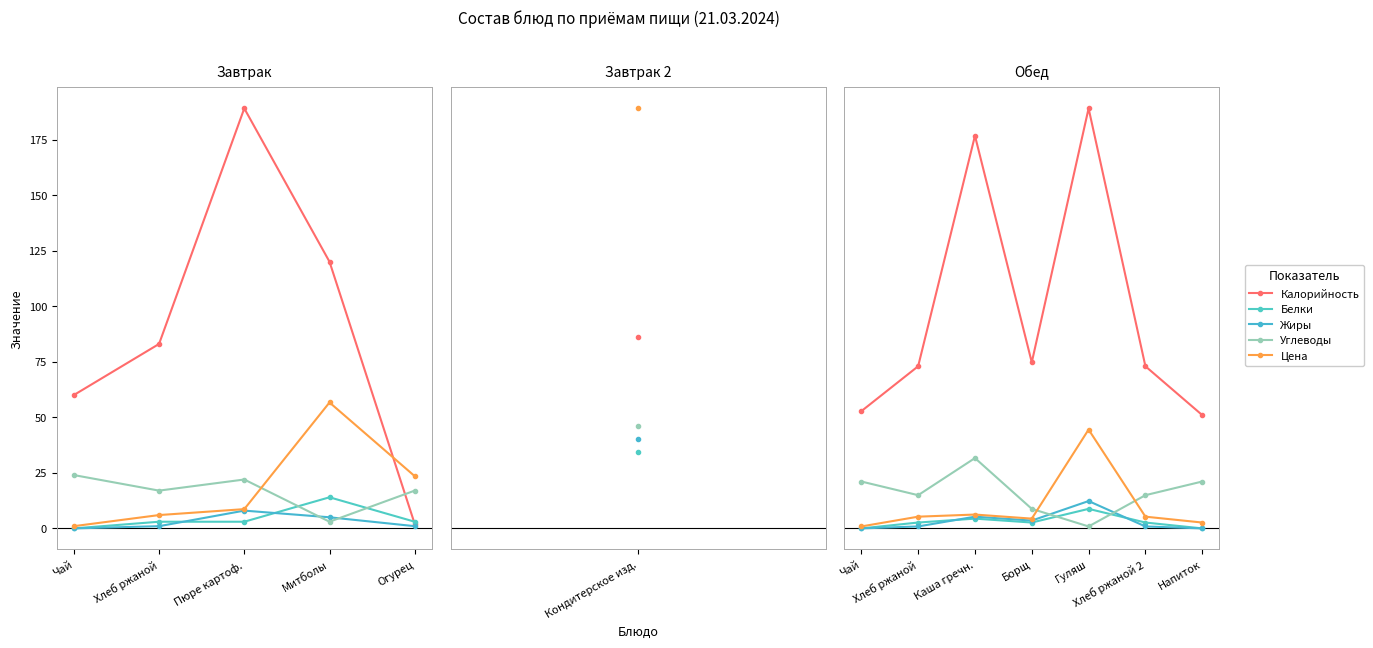

What position from the right is Хлеб ржаной 2?

2